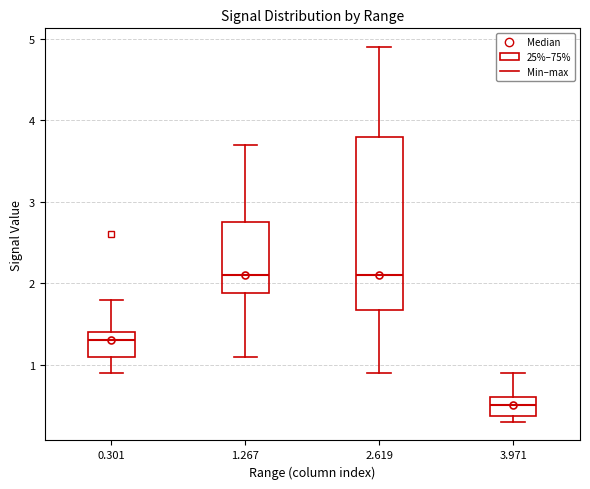

Reading left to right, transcribe this box plot: for each box, give where its median line is, the range the box spans, and where its two whiskers end, as read against the y-axis. The values are not printed on the chart, so give them approximately, as read against the axis.

0.301: median 1.3, box 1.1 to 1.4, whiskers 0.9 to 1.8
1.267: median 2.1, box 1.9 to 2.8, whiskers 1.1 to 3.7
2.619: median 2.1, box 1.7 to 3.8, whiskers 0.9 to 4.9
3.971: median 0.5, box 0.4 to 0.6, whiskers 0.3 to 0.9